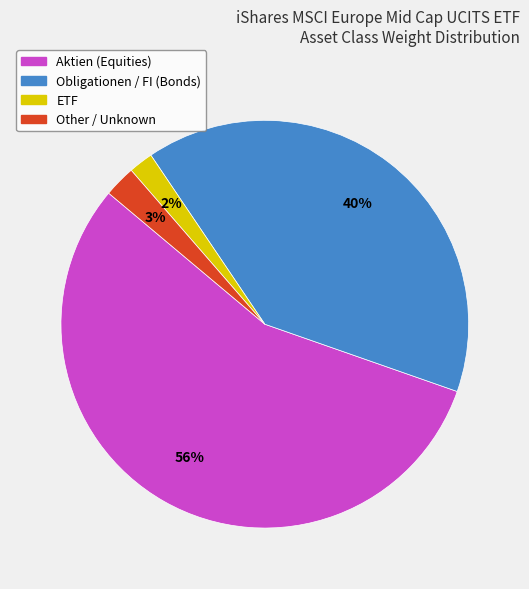

To the nearest percent, what is the average slice percentage?

25%